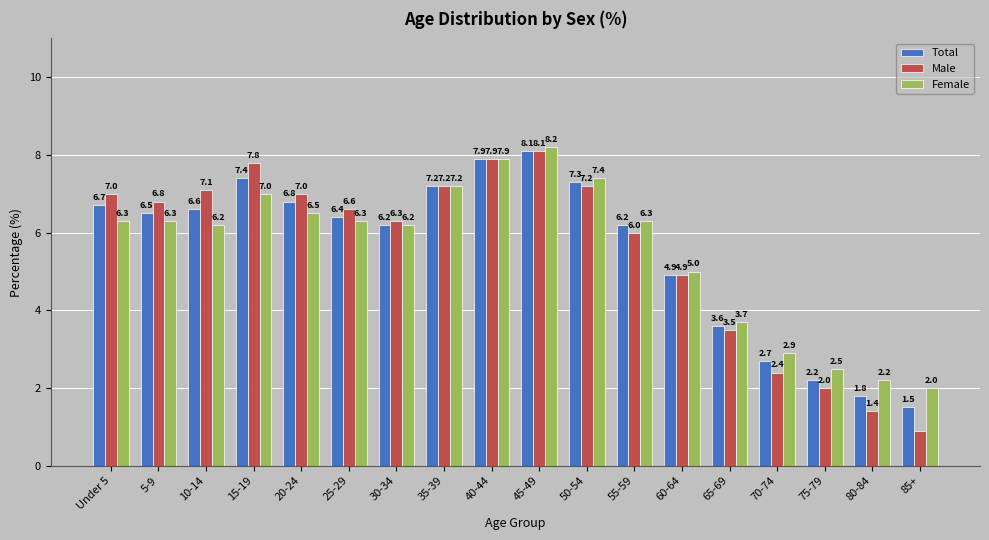

Which series changed the most between 10-14 and 85+?

Male